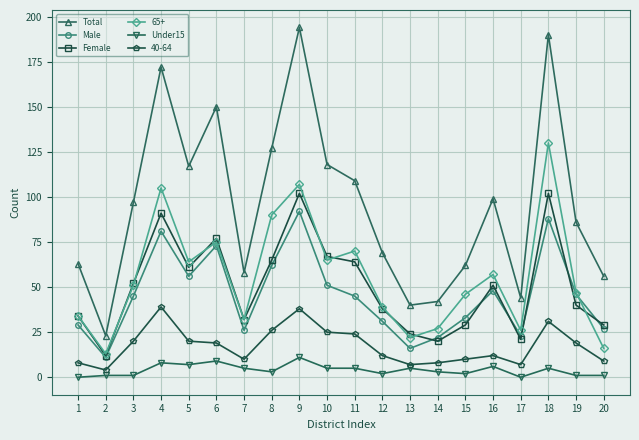

In Male, how many points are higher than both neighbors (excluding endpoints)?

5